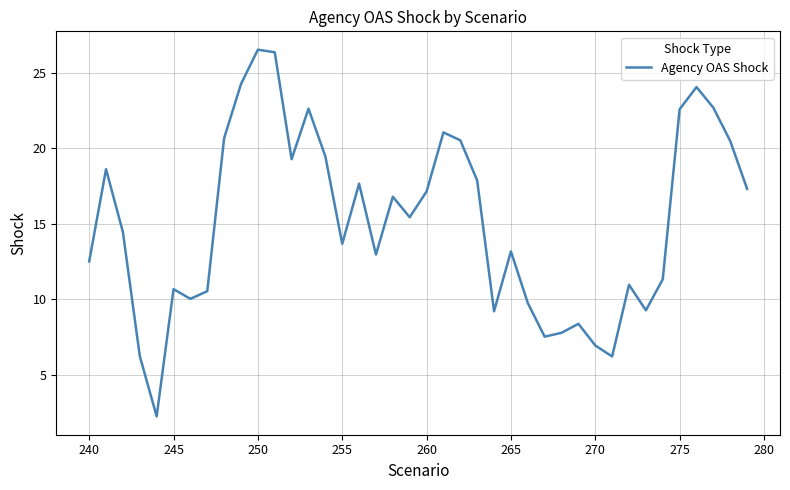

What is the difference between the maximum and minimum values?

24.3